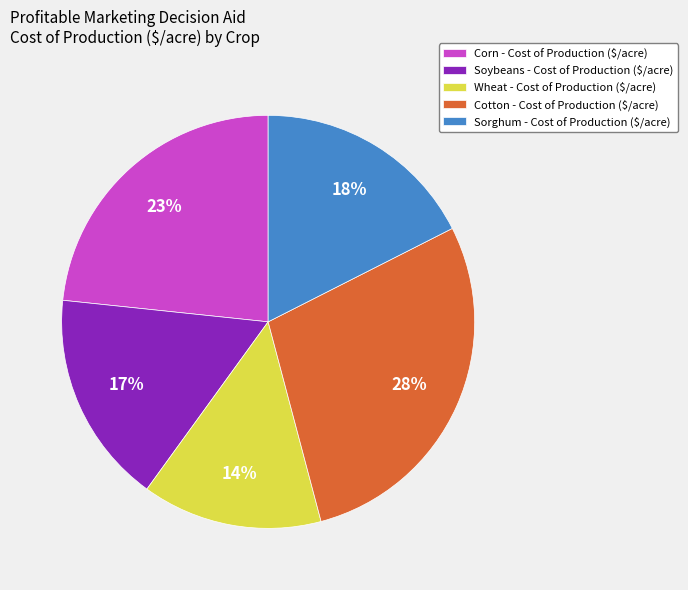

Count the number of slices in the pie.

5